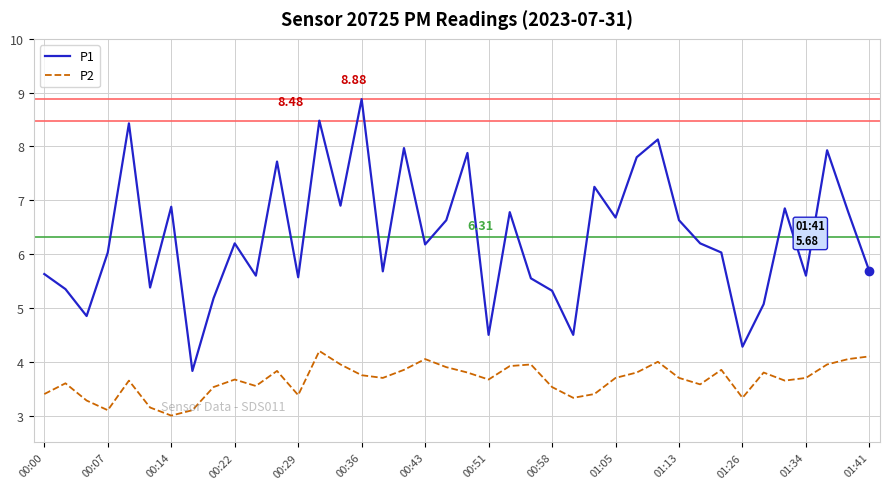

Which series has the largest range (max minus min)?

P1